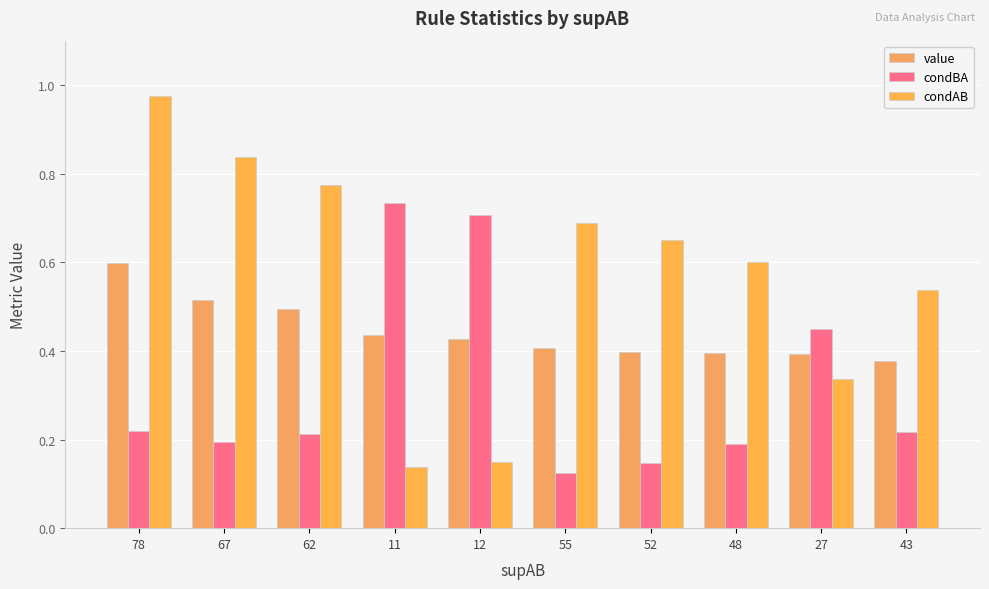

Which label corresponds to the smallest value in the chart?

55